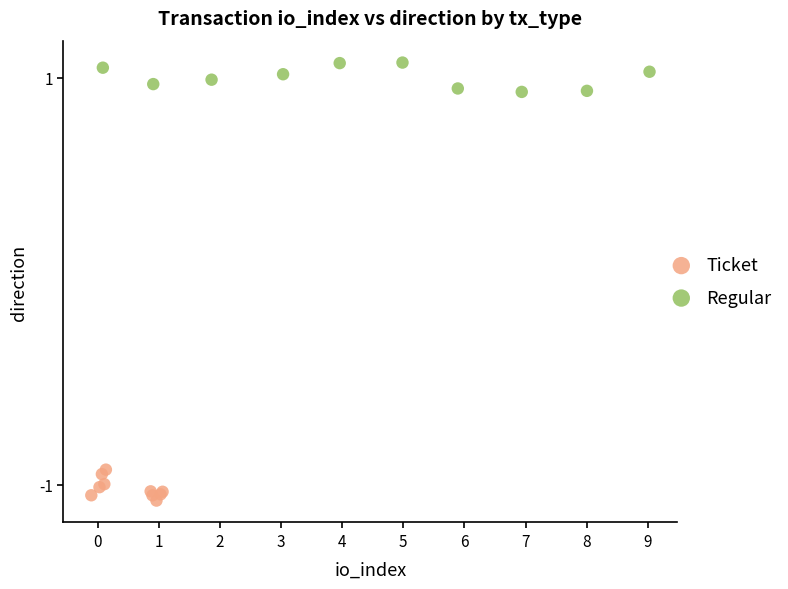

What are all the series names shown in the legend?

Ticket, Regular